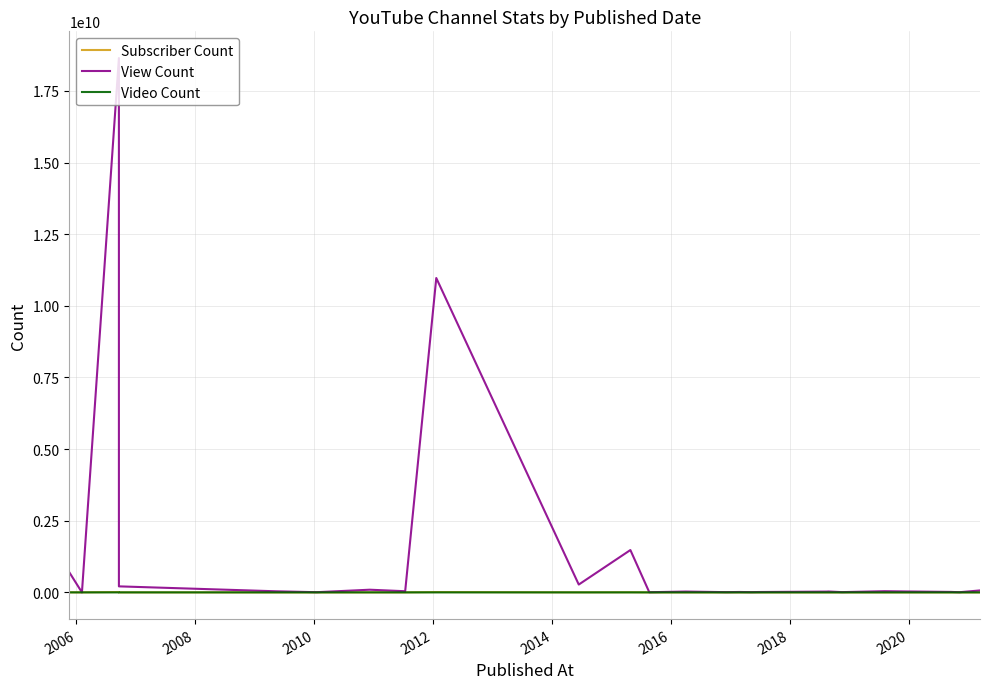

How many categories are shown in the chart?

25